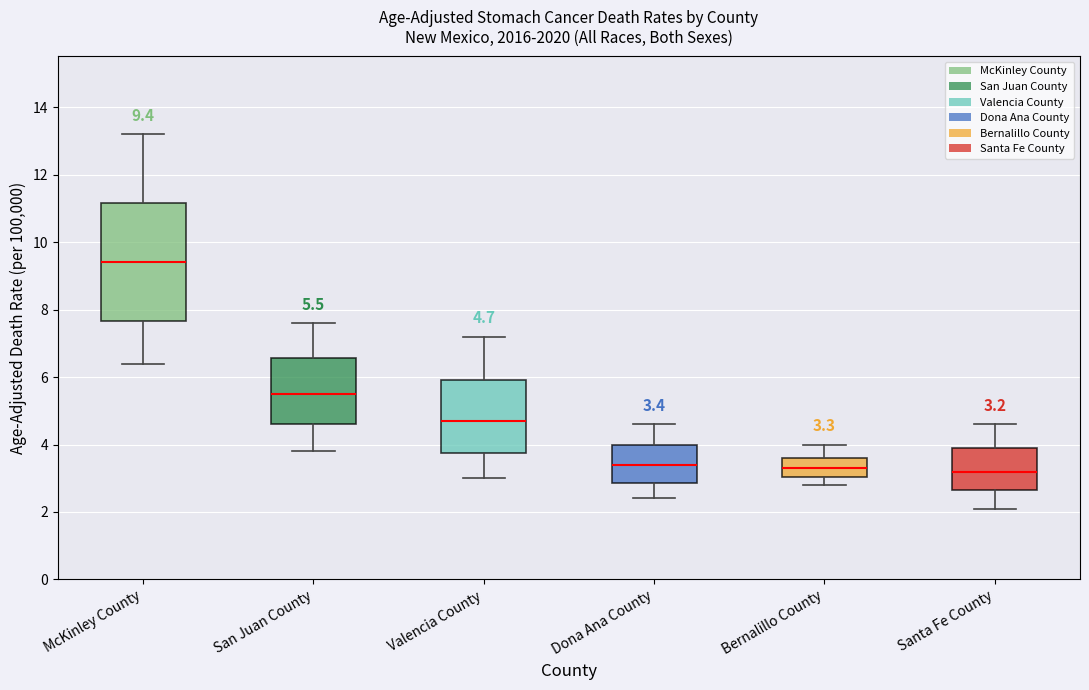

Which box is the tallest, from its lower edge to its upper edge?

McKinley County